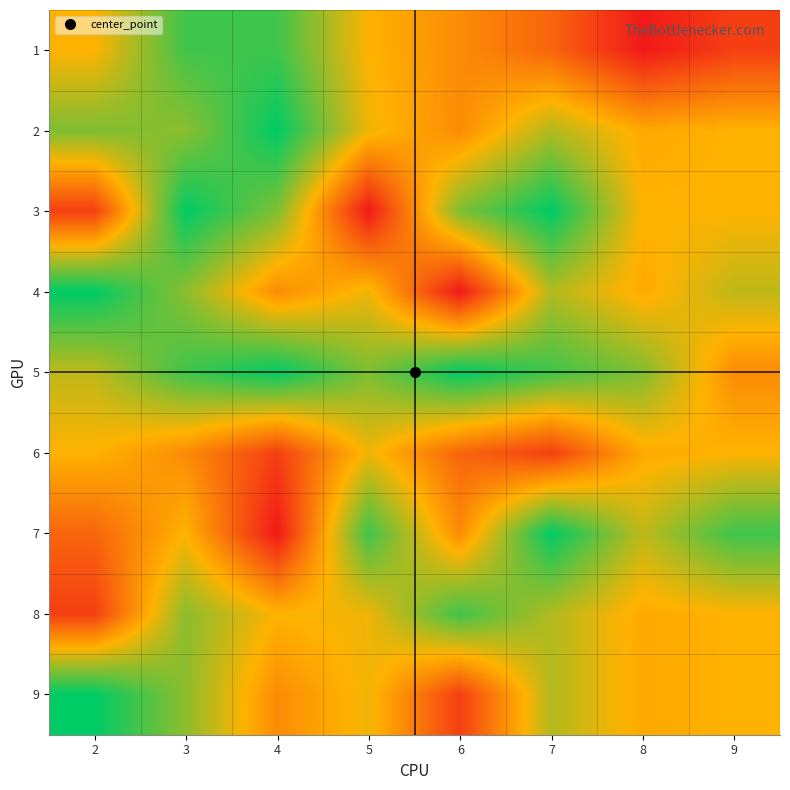

At 7, list the series in order from largest to smallest.

3, 7, 5, 2, 4, 8, 9, 1, 6